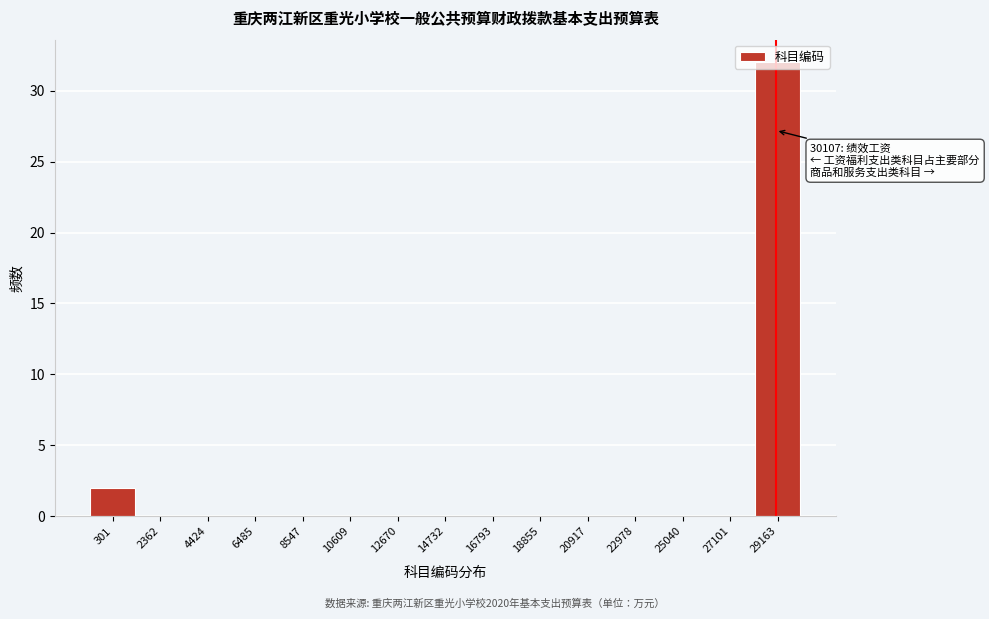

At which category does the chart reach its peak across all series?

29163